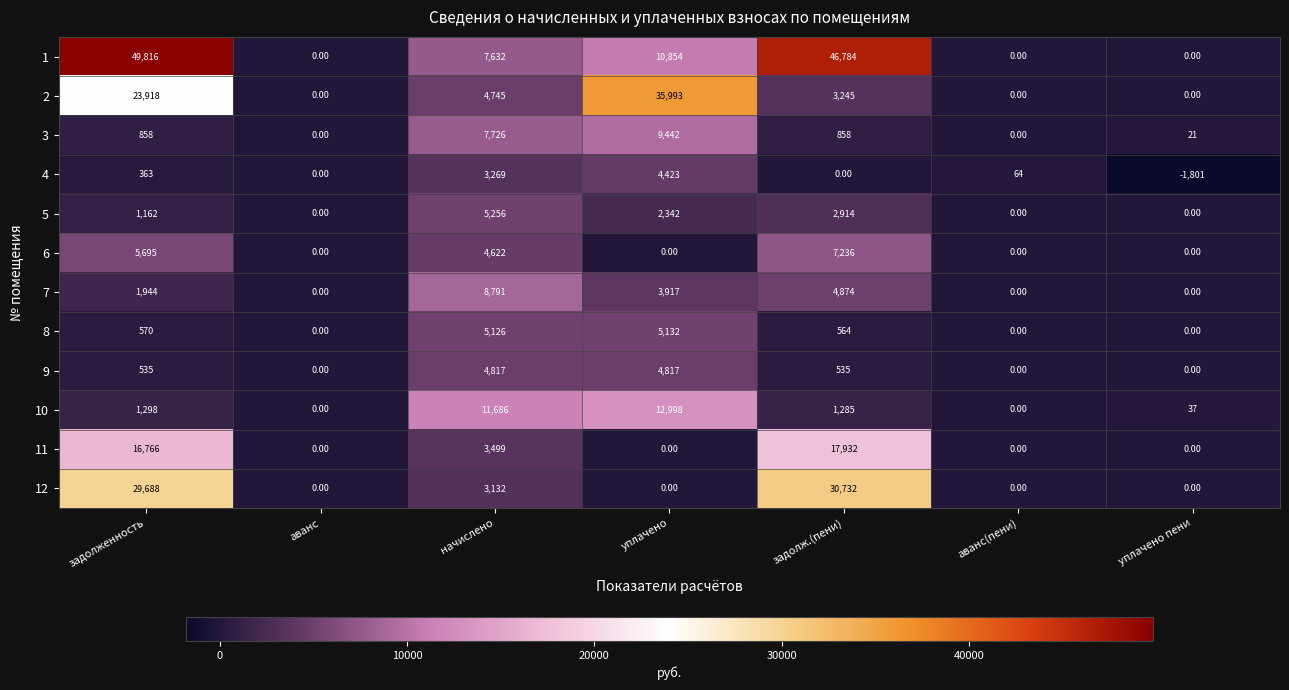

What is the difference between the 2 values at аванс and уплачено?

35993